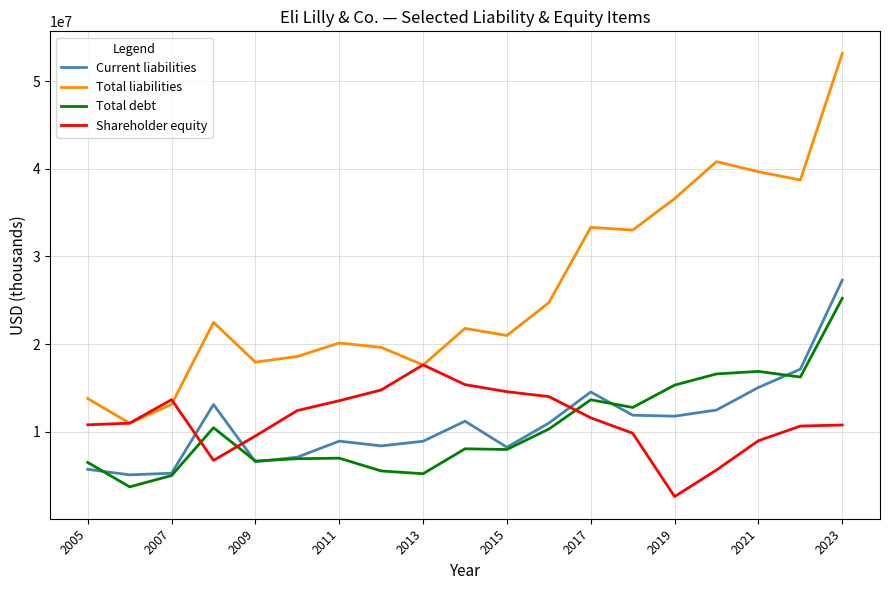

In Current liabilities, how many points are lower than both neighbors (excluding endpoints)?

5